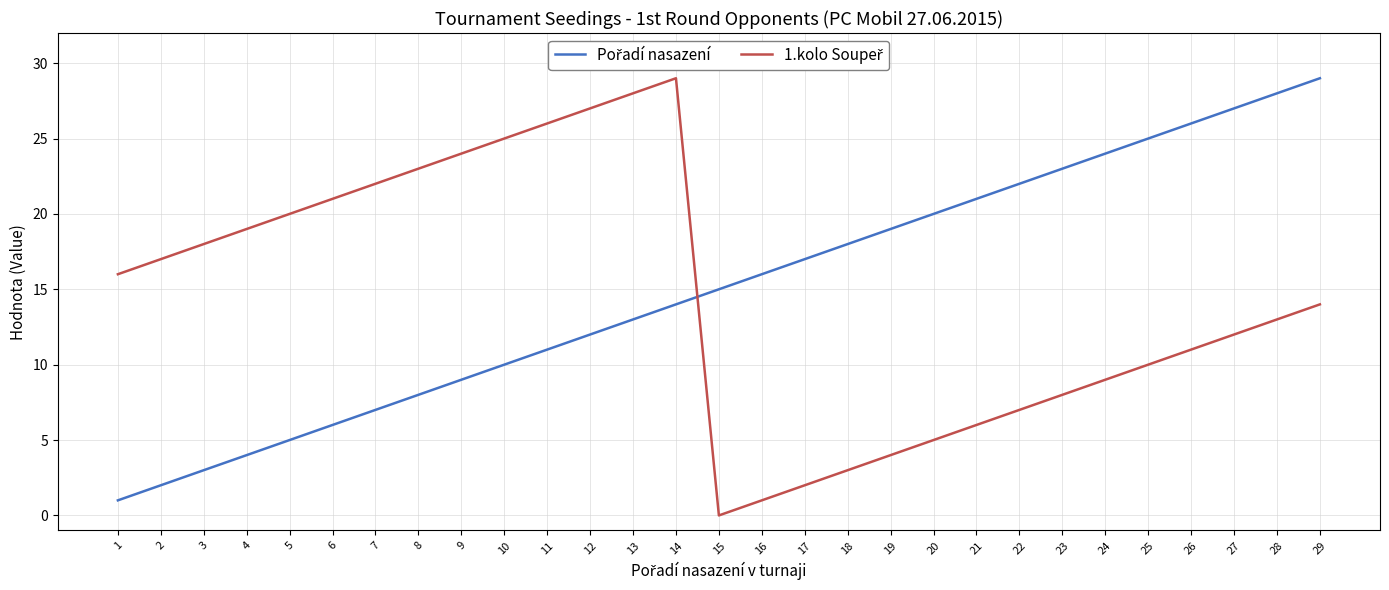

What is the greatest value displayed?

29